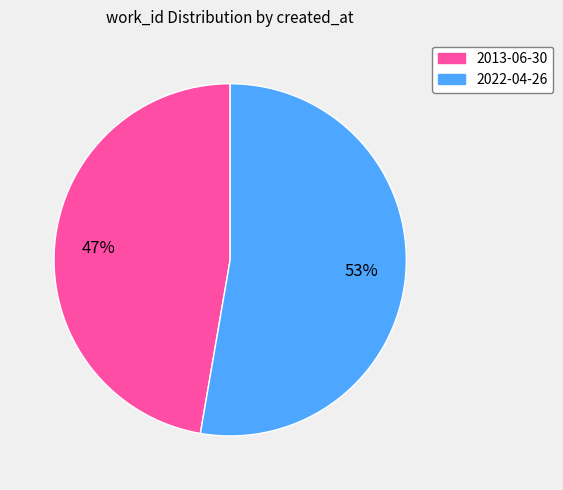

Is it true that 2013-06-30 is 47% of the pie?

True